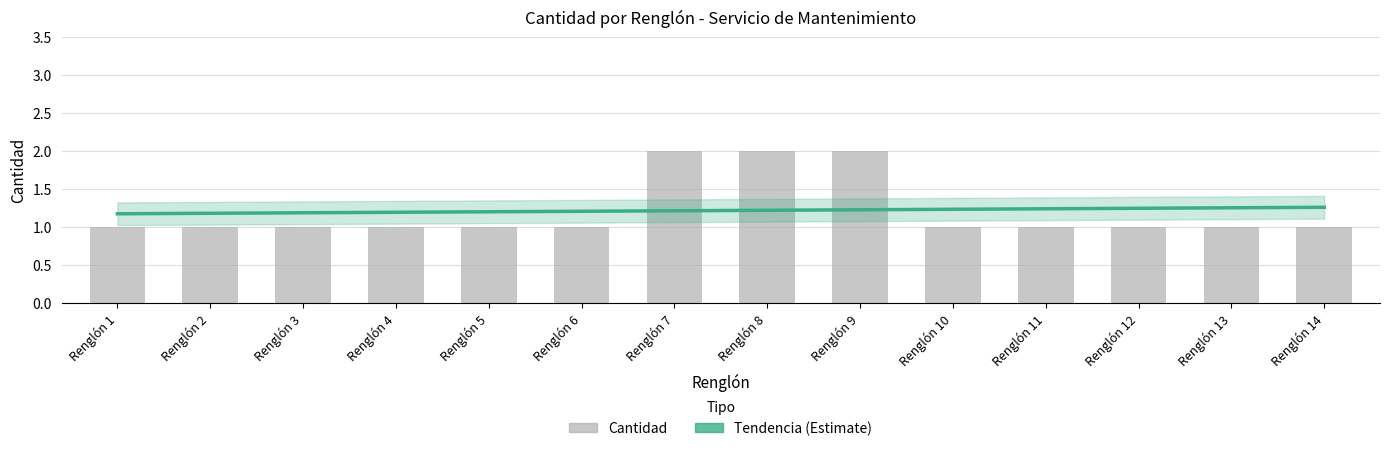

List the labels in order of value, largest first.

Renglón 7, Renglón 8, Renglón 9, Renglón 1, Renglón 2, Renglón 3, Renglón 4, Renglón 5, Renglón 6, Renglón 10, Renglón 11, Renglón 12, Renglón 13, Renglón 14